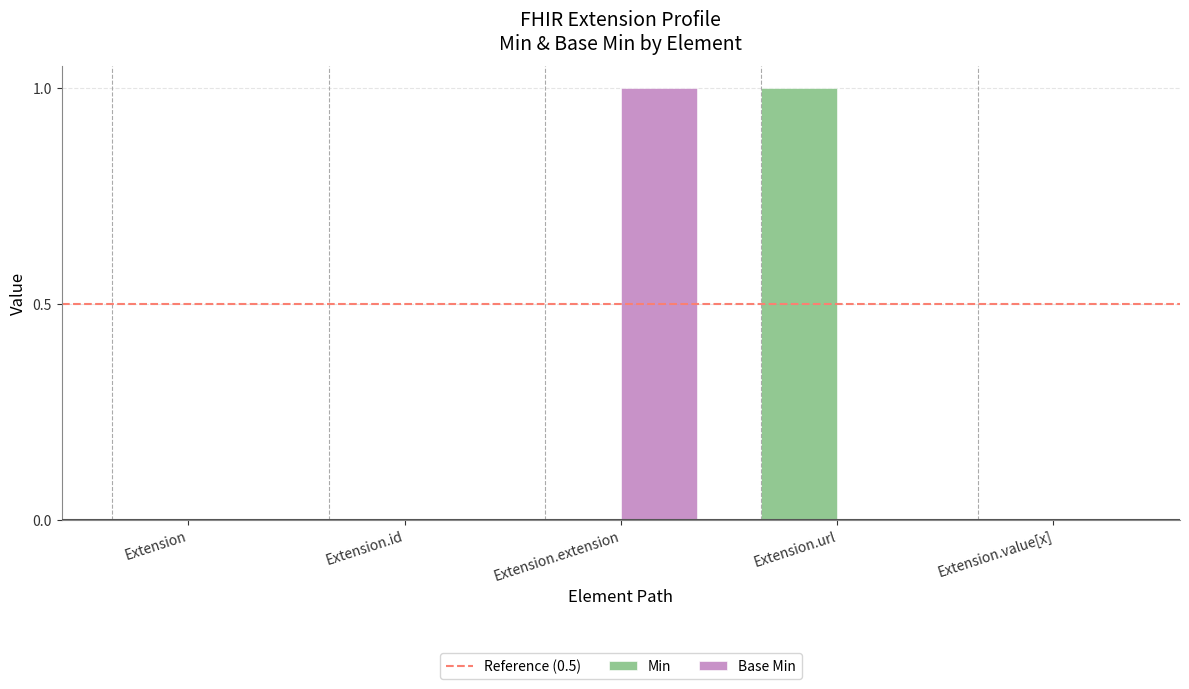

What value does the Min series have at Extension.url?

1